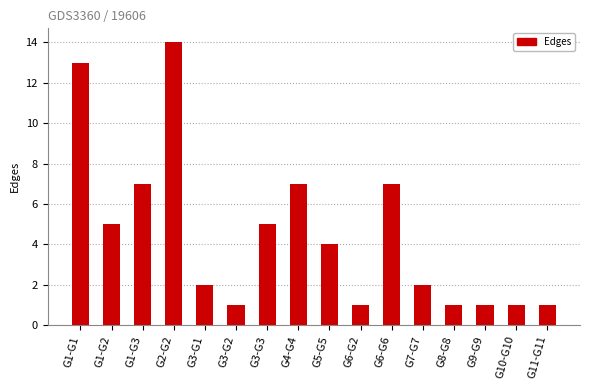

Which label corresponds to the largest value in the chart?

G2-G2